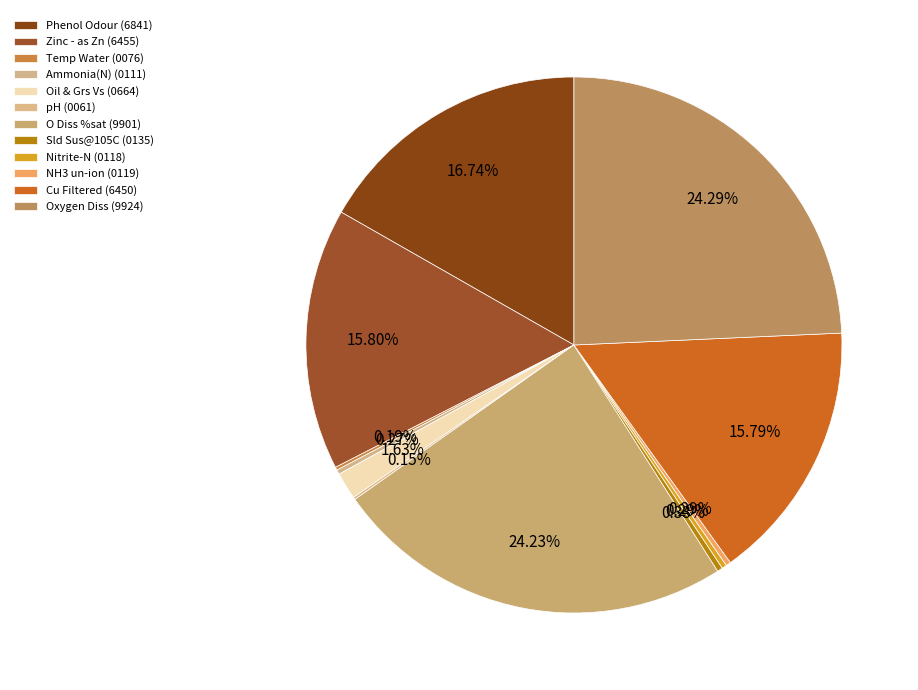

What percentage do Oxygen Diss (9924) and Sld Sus@105C (0135) together represent?

24.6%